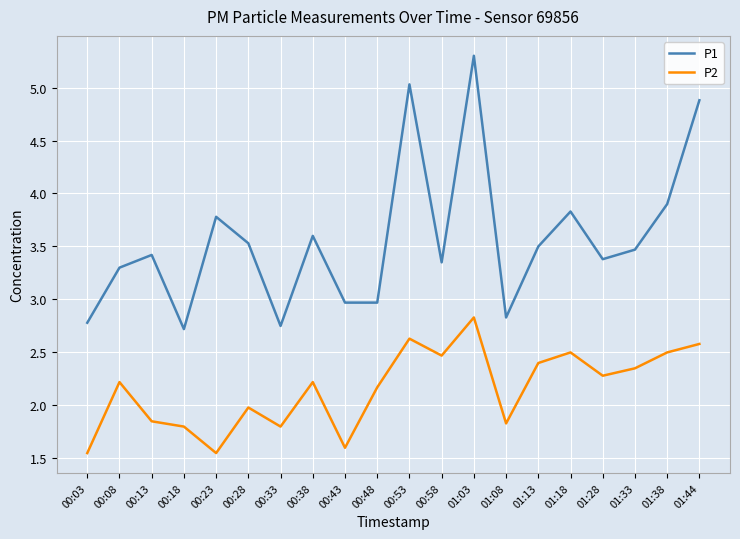

What position from the right is 00:43?

12